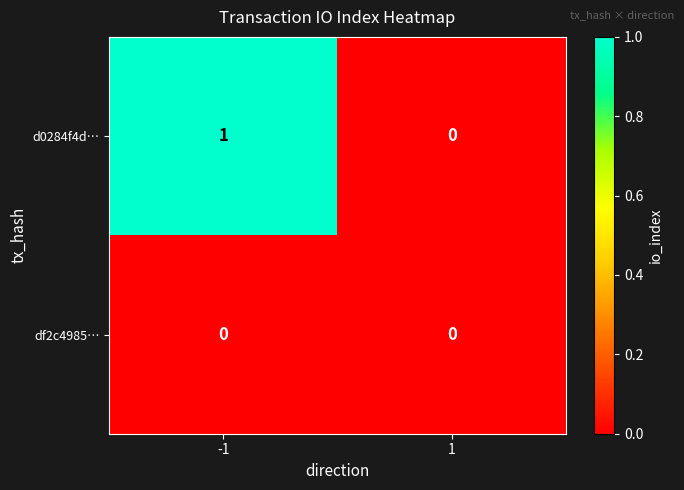

Reading left to right, extract all data points from this chart.

d0284f4d…: 1	0
df2c4985…: 0	0